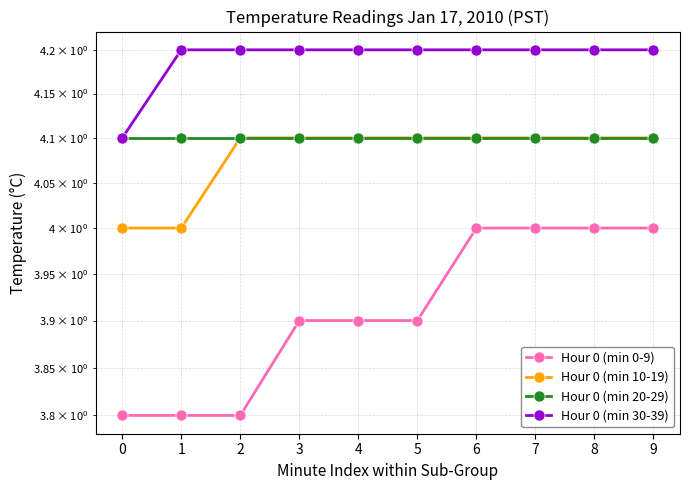

What is the difference between the highest and lowest values at 5?

0.3